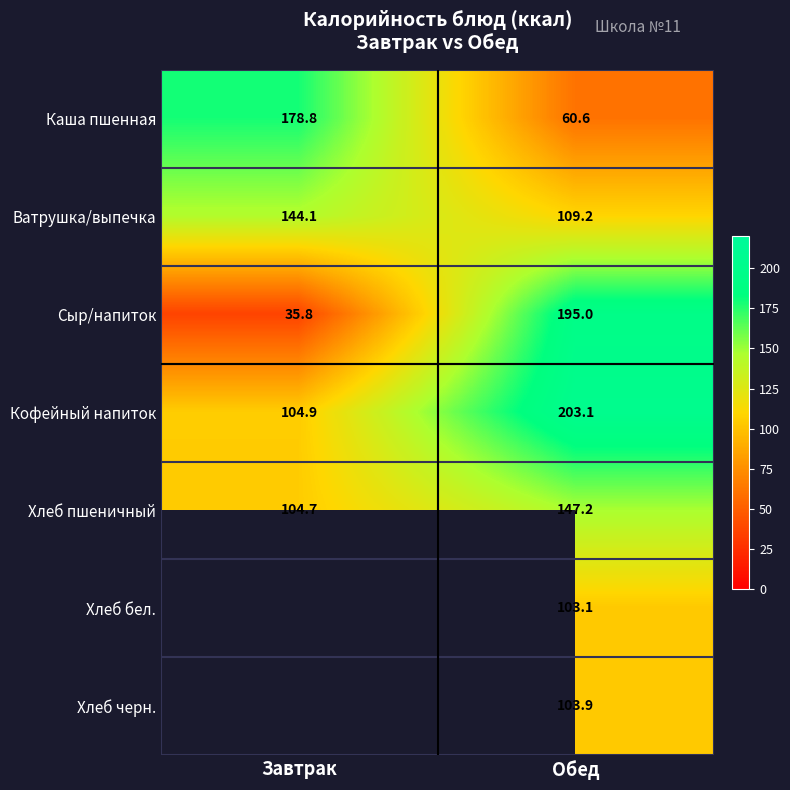

At how many categories does at least one series exceed 83?

2